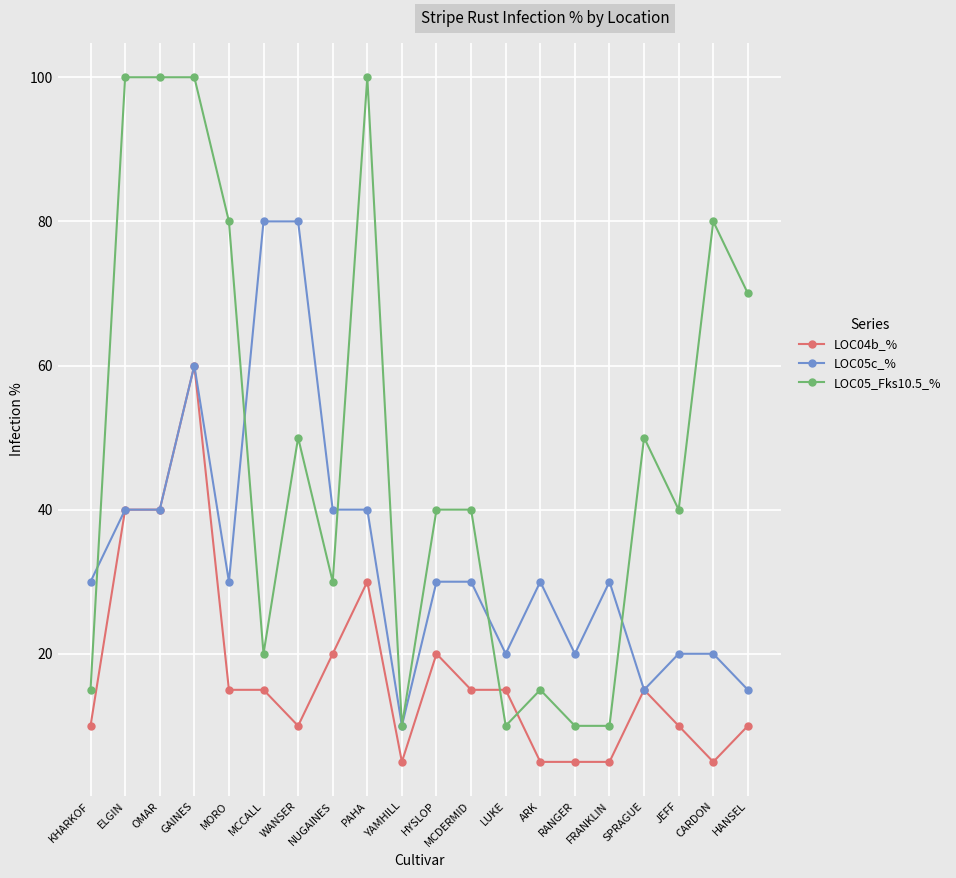

What is the total value across all series at PAHA?

170